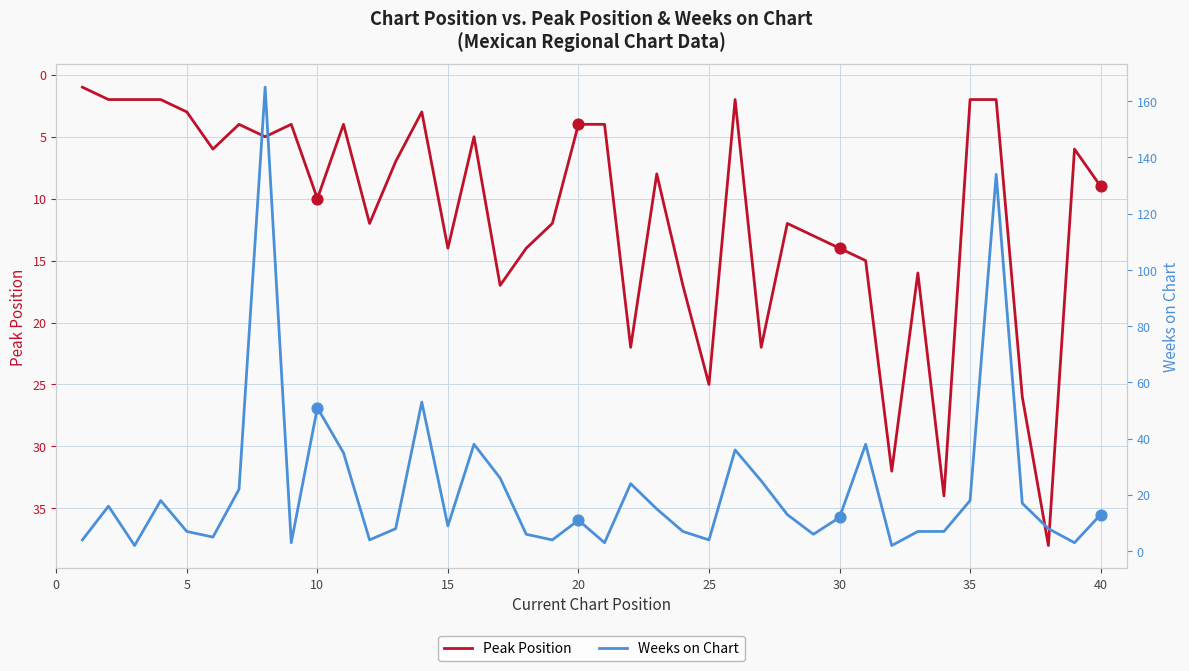

What are all the series names shown in the legend?

Peak Position, Weeks on Chart